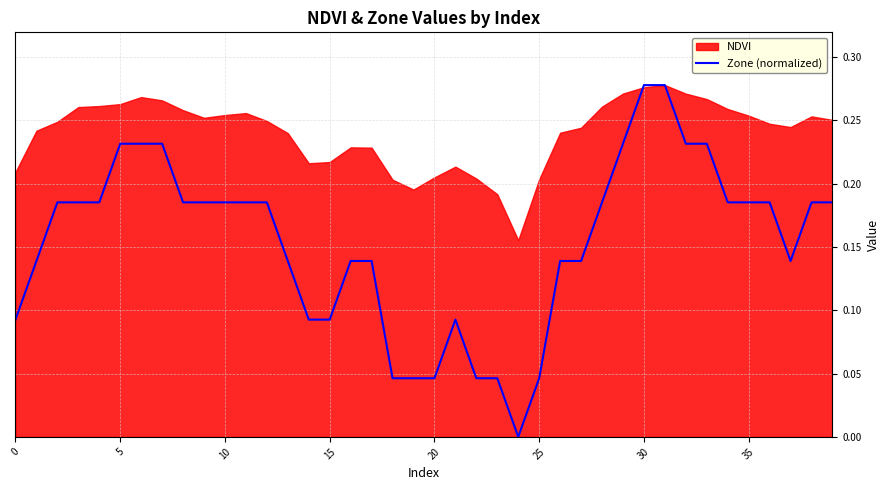

Count the values in the range 0 to 1.

40